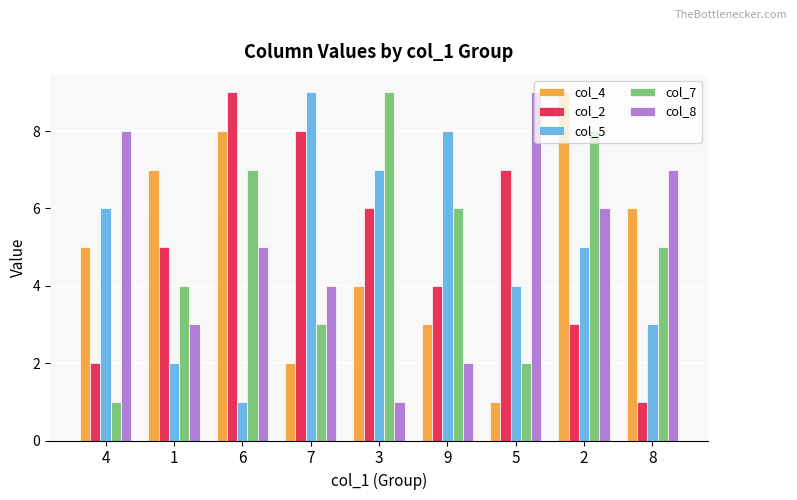

What is the difference between the second highest and second lowest values in the col_7 series?

6